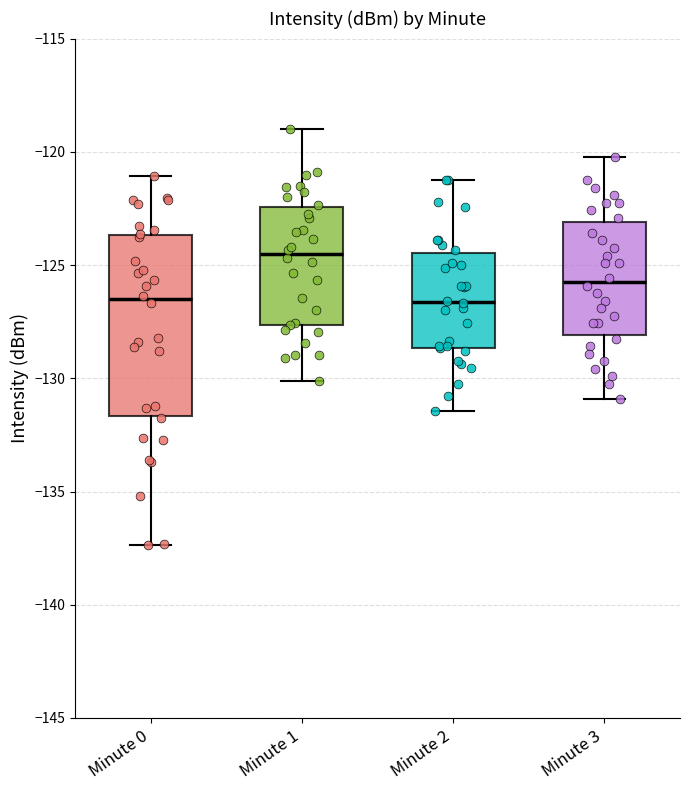

Reading left to right, transcribe this box plot: for each box, give where its median line is, the range the box spans, and where its two whiskers end, as read against the y-axis. The values are not printed on the chart, so give them approximately, as read against the axis.

Minute 0: median -126.5, box -131.5 to -123.5, whiskers -137.5 to -121.0
Minute 1: median -124.5, box -127.5 to -122.5, whiskers -130.0 to -119.0
Minute 2: median -126.5, box -128.5 to -124.5, whiskers -131.5 to -121.0
Minute 3: median -125.5, box -128.0 to -123.0, whiskers -131.0 to -120.0